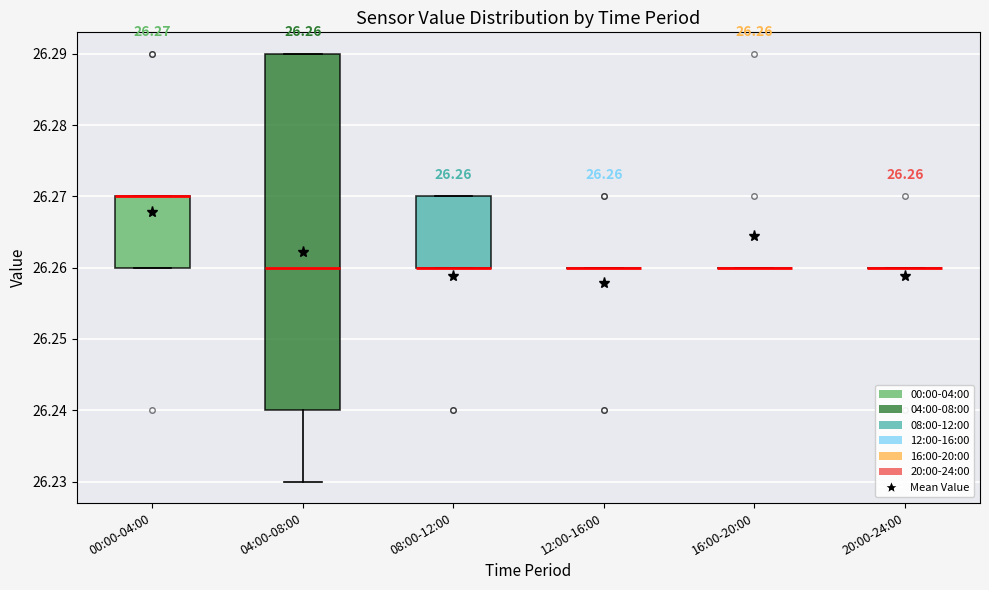

Comparing the boxes themselves (not the whiskers), which one is the tallest?

04:00-08:00